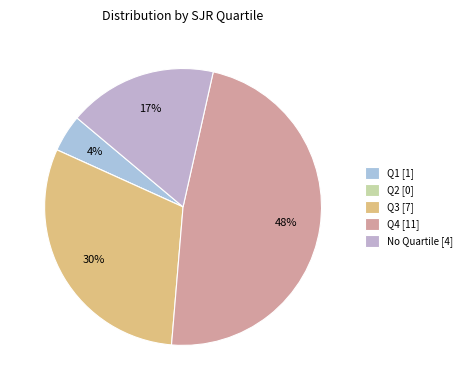

True or false: Q4 accounts for 42% of the total.

False